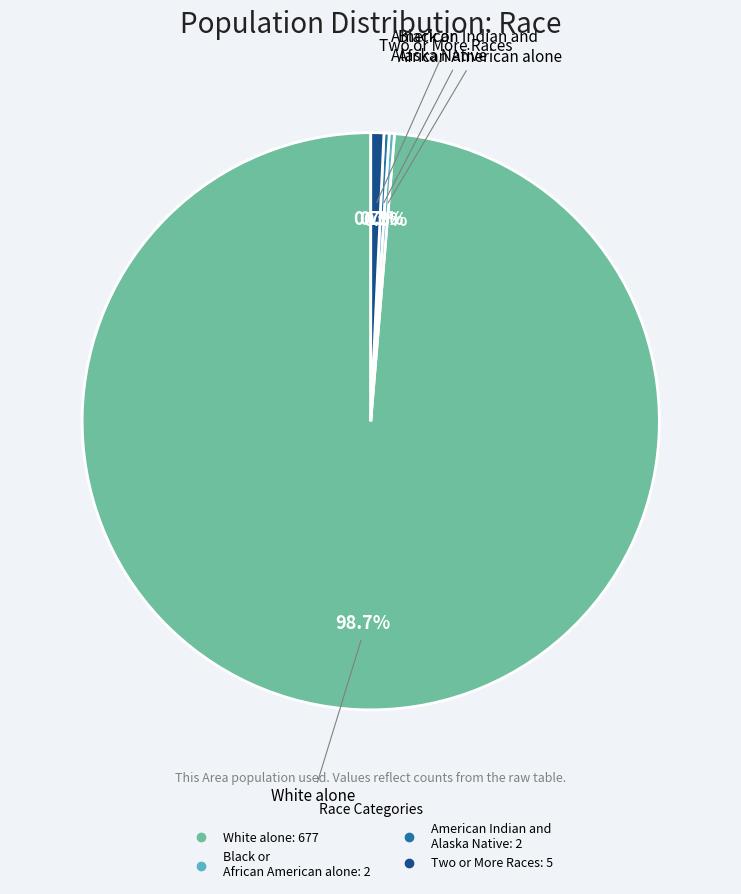

Is there any slice that represents more than half of the pie?

Yes